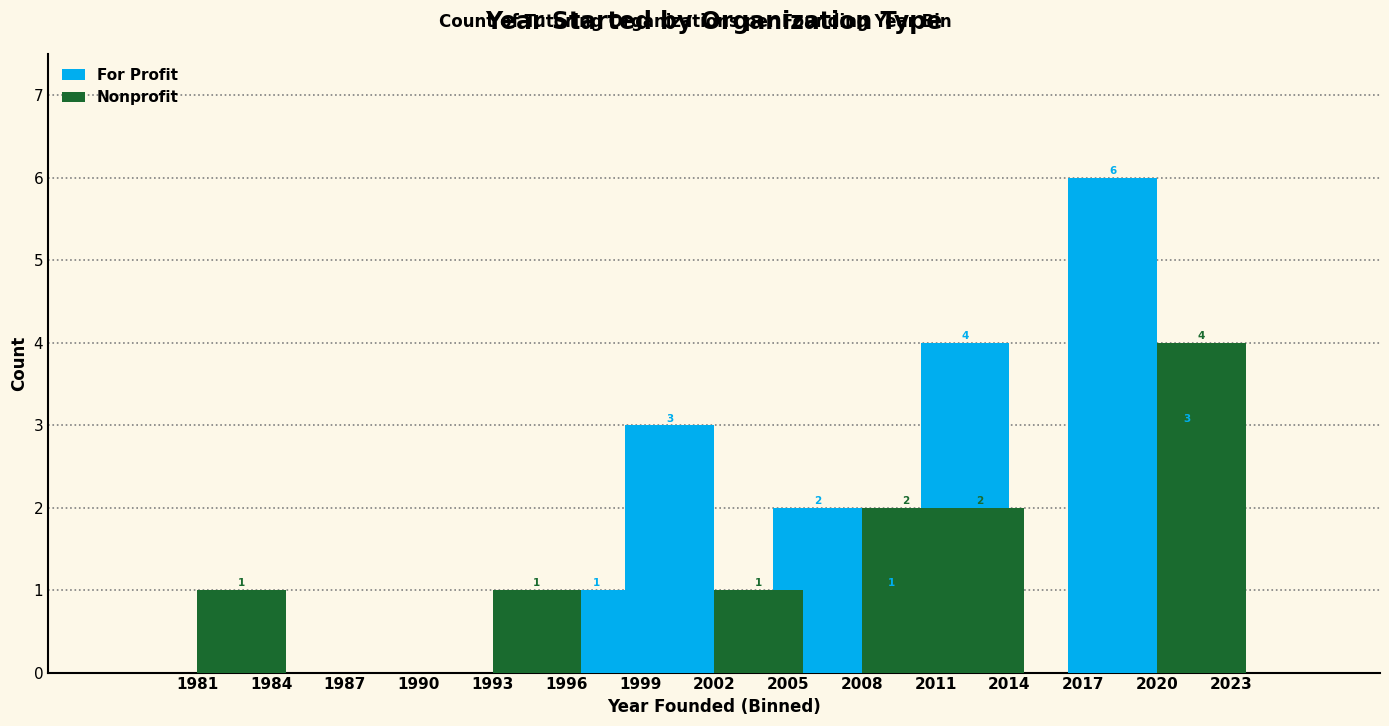

What is the difference between the second highest and second lowest values in the Nonprofit series?

2